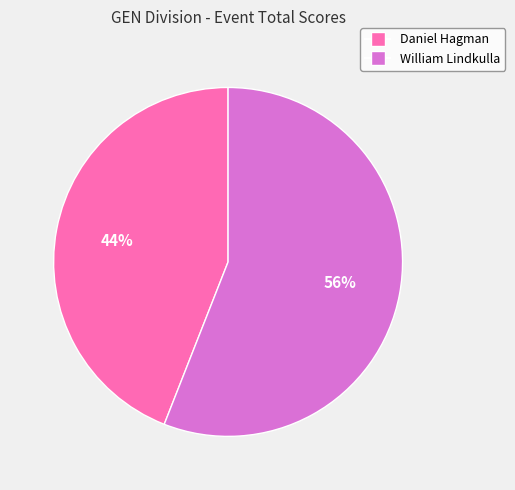

To the nearest percent, what is the average slice percentage?

50%